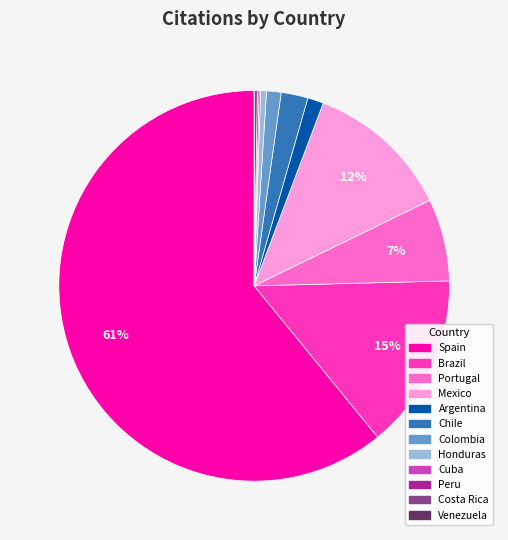

Which has a higher value, Spain or Mexico?

Spain